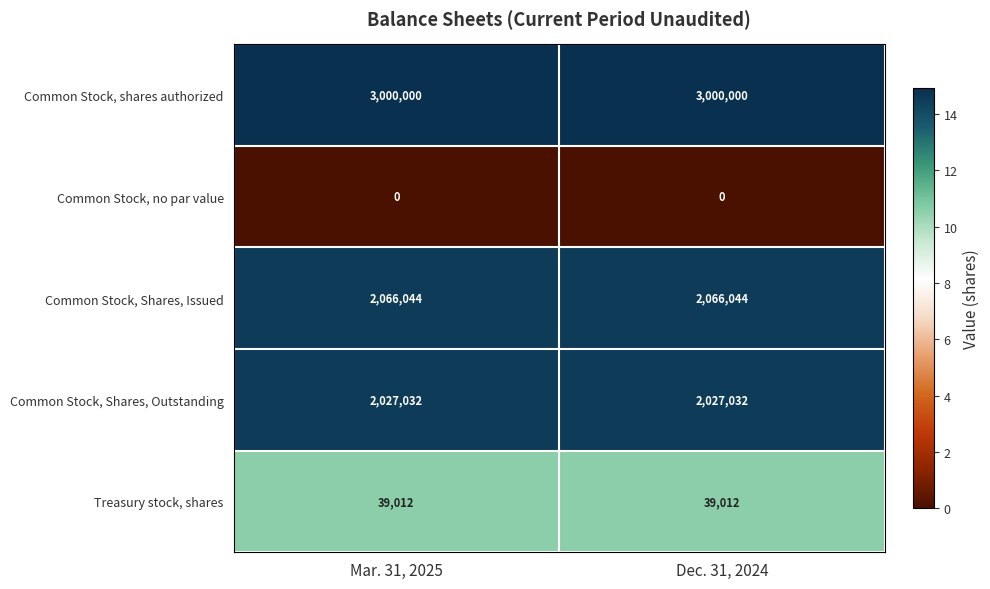

How many series are shown in this chart?

5